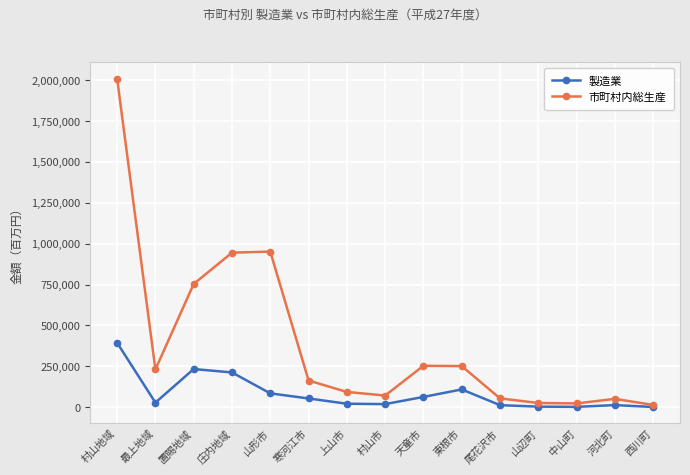

What is the spread (max minus min) of values at 中山町?

21027